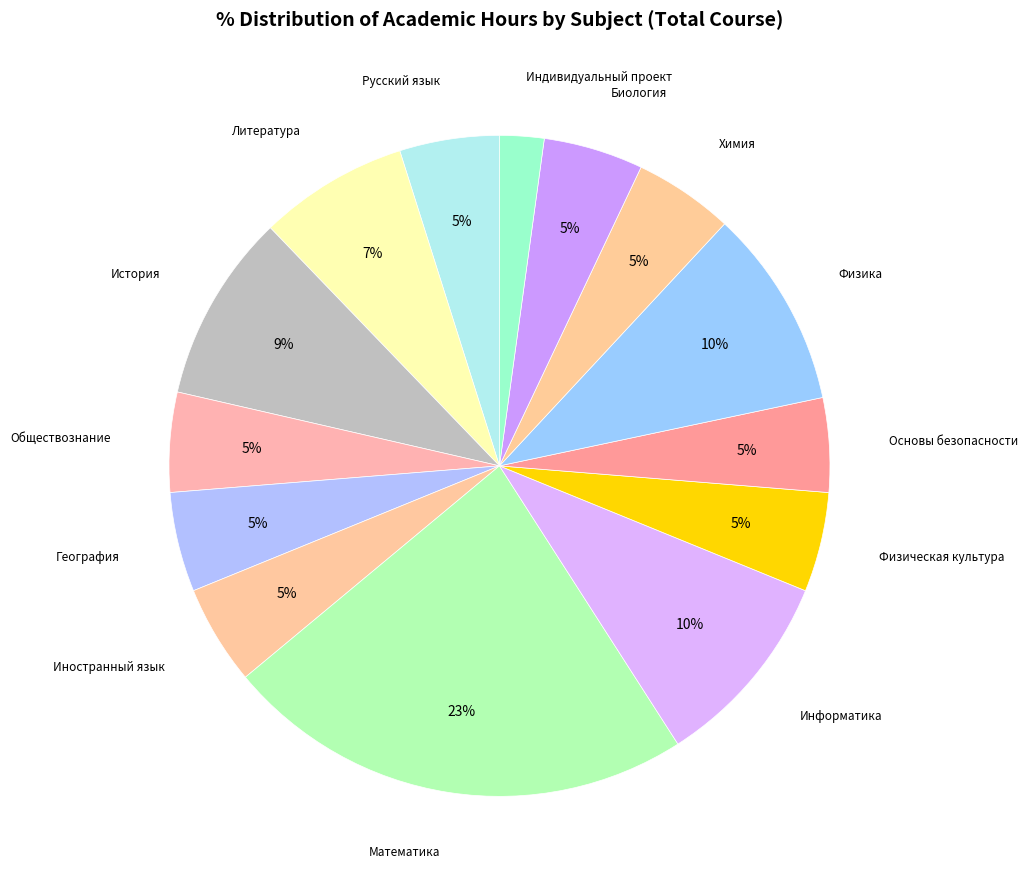

To the nearest percent, what is the average slice percentage?

7%